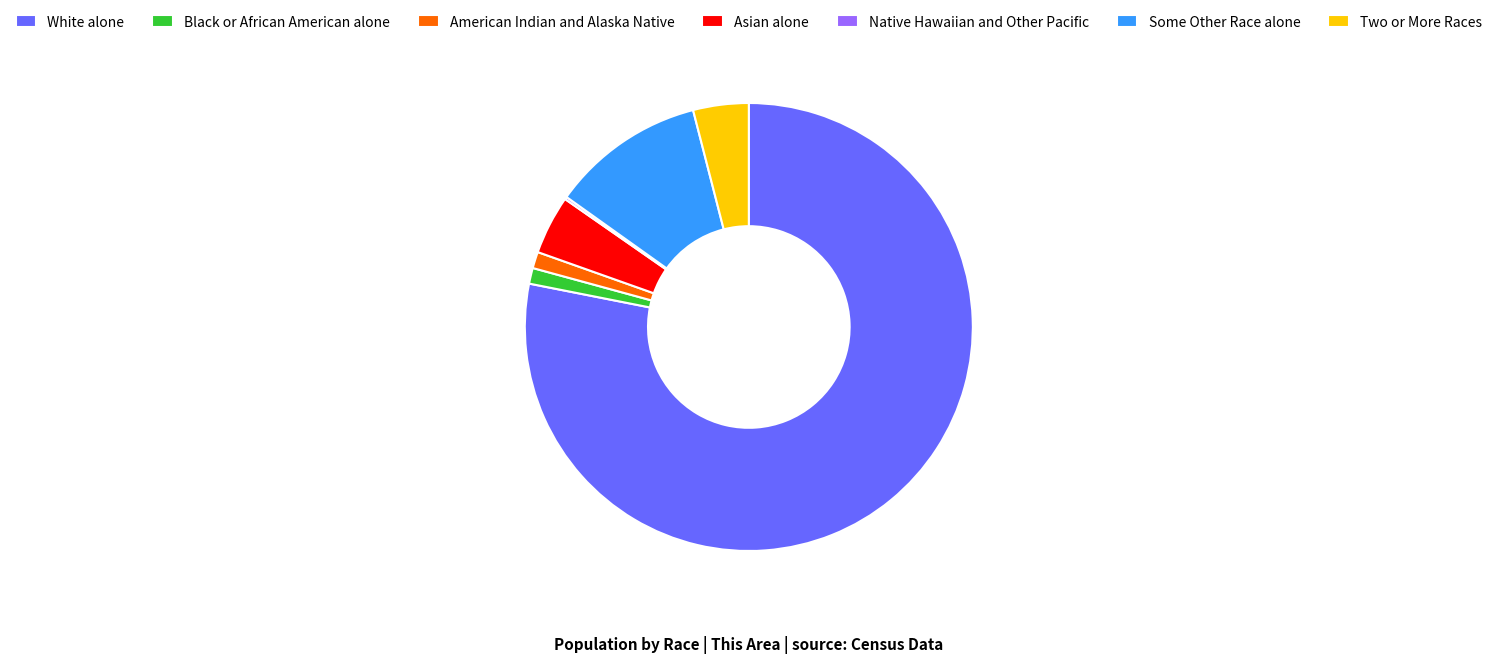

Approximately how many times larger is the value at Black or African American alone compared to Asian alone?

0.3